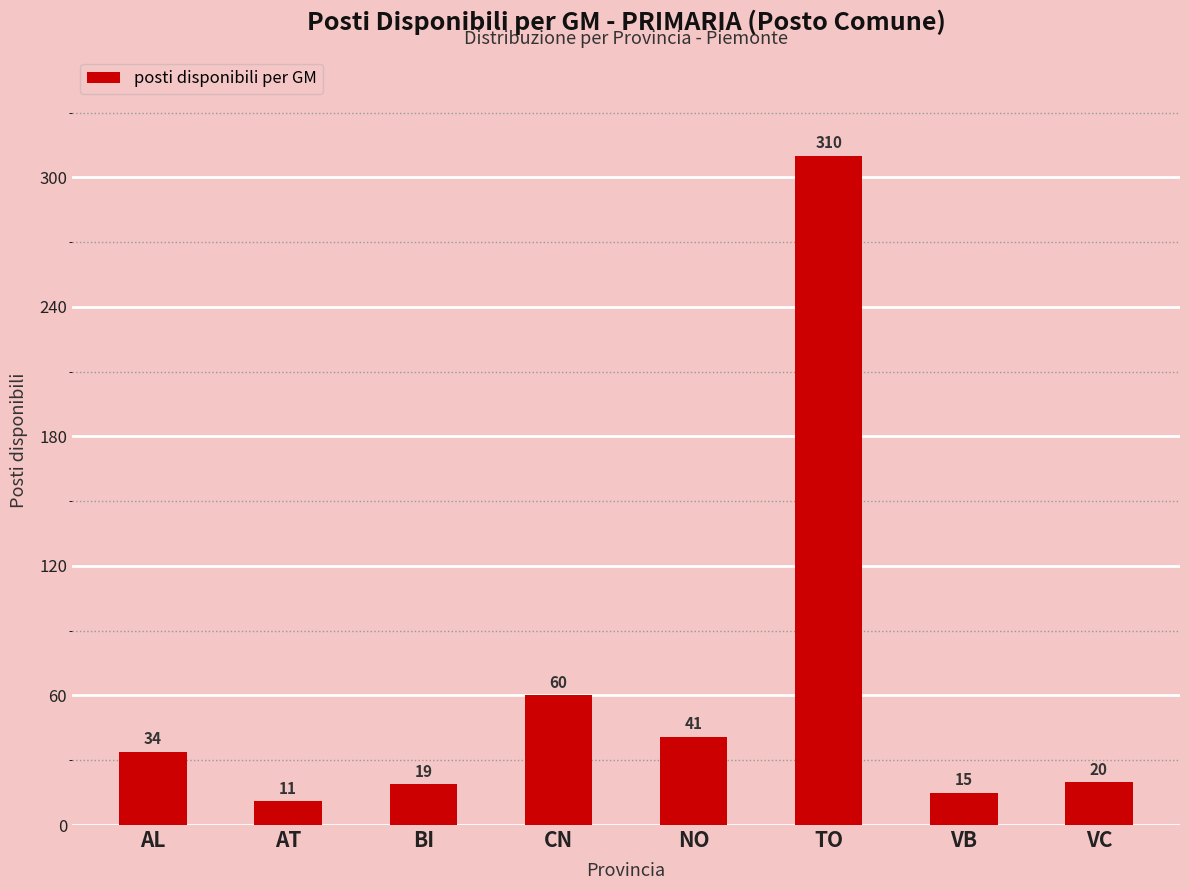

How many data points does each series have?

8